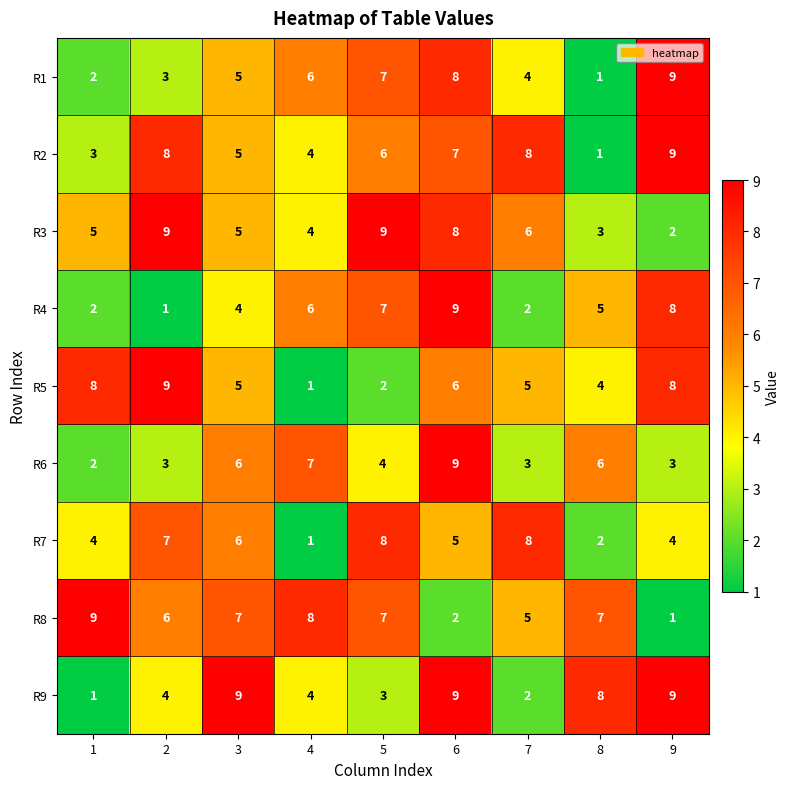

How many R7 values are between 4 and 7?

5